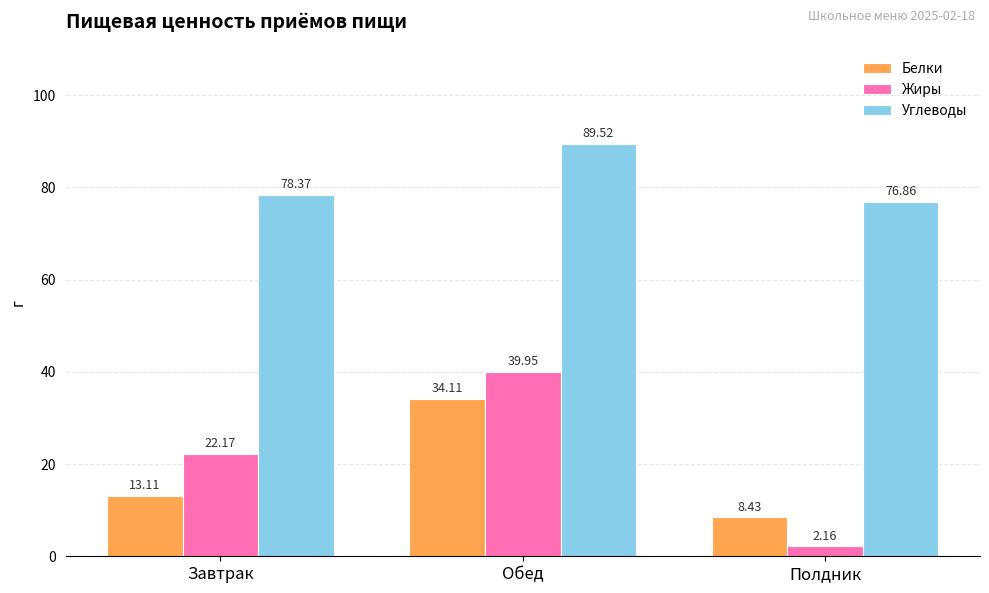

What are all the series names shown in the legend?

Белки, Жиры, Углеводы